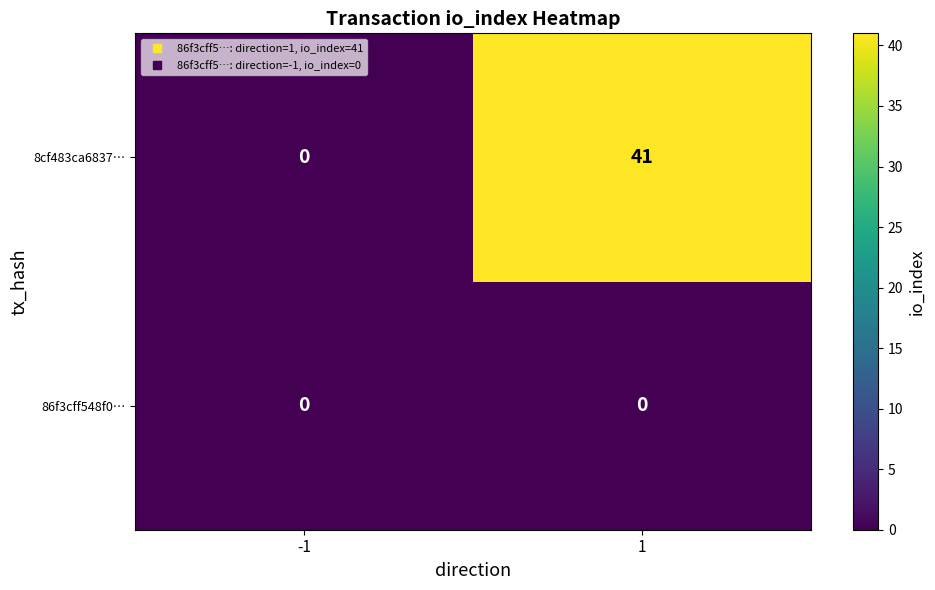

The value of 86f3cff548f0… at -1 is 0. True or false?

True